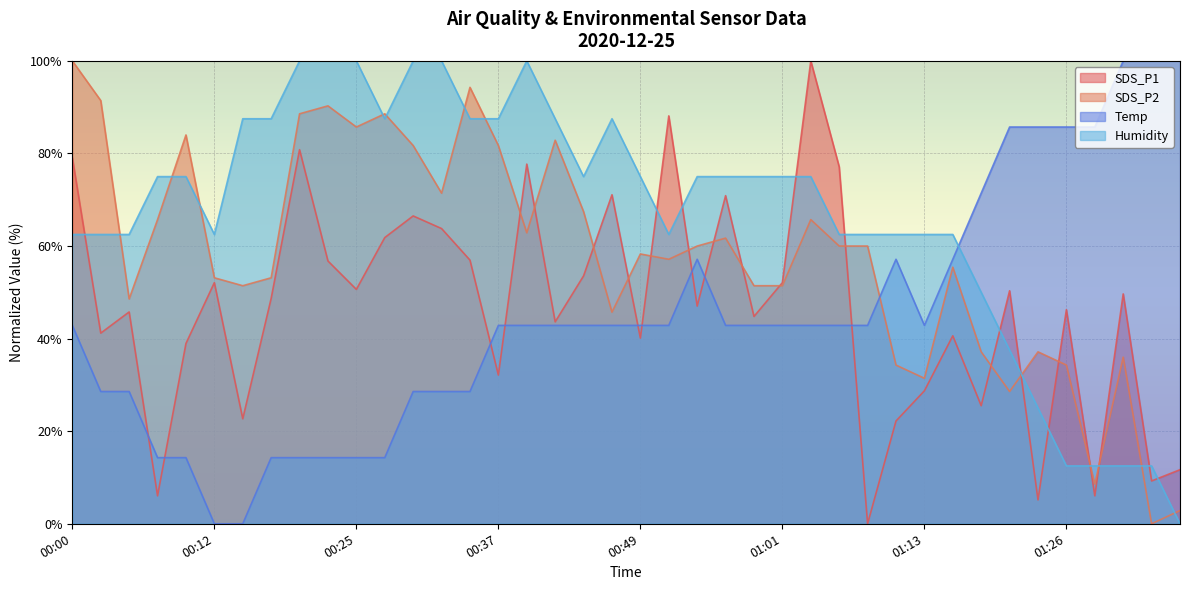

Does the chart display data point markers on the line(s)?

No